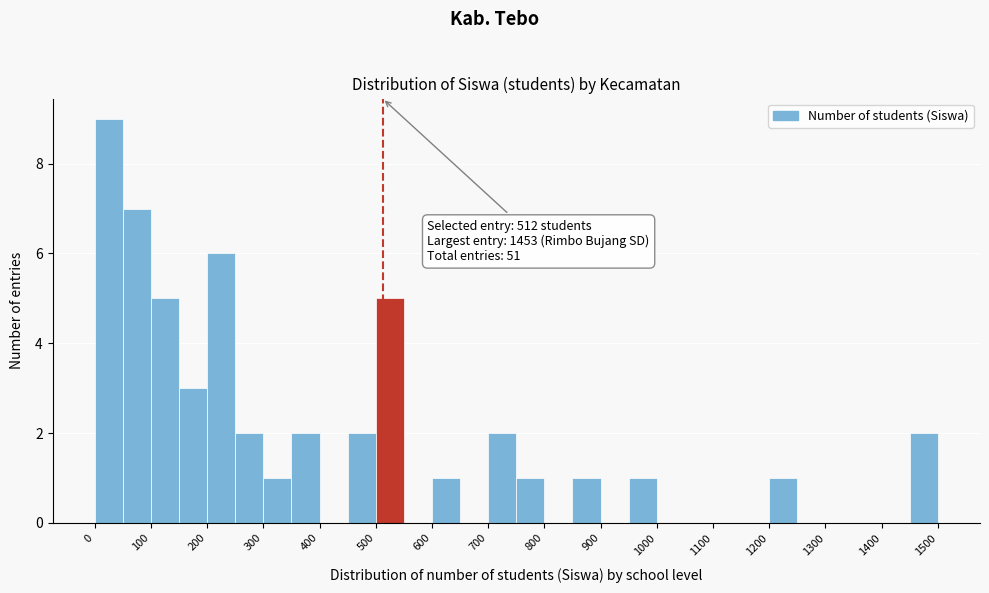

Which range on the x-axis has the tallest bar?

0 to 50